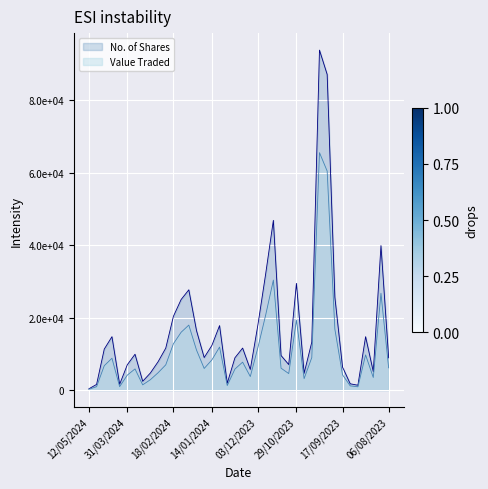

What is the minimum value for No. of Shares?

352